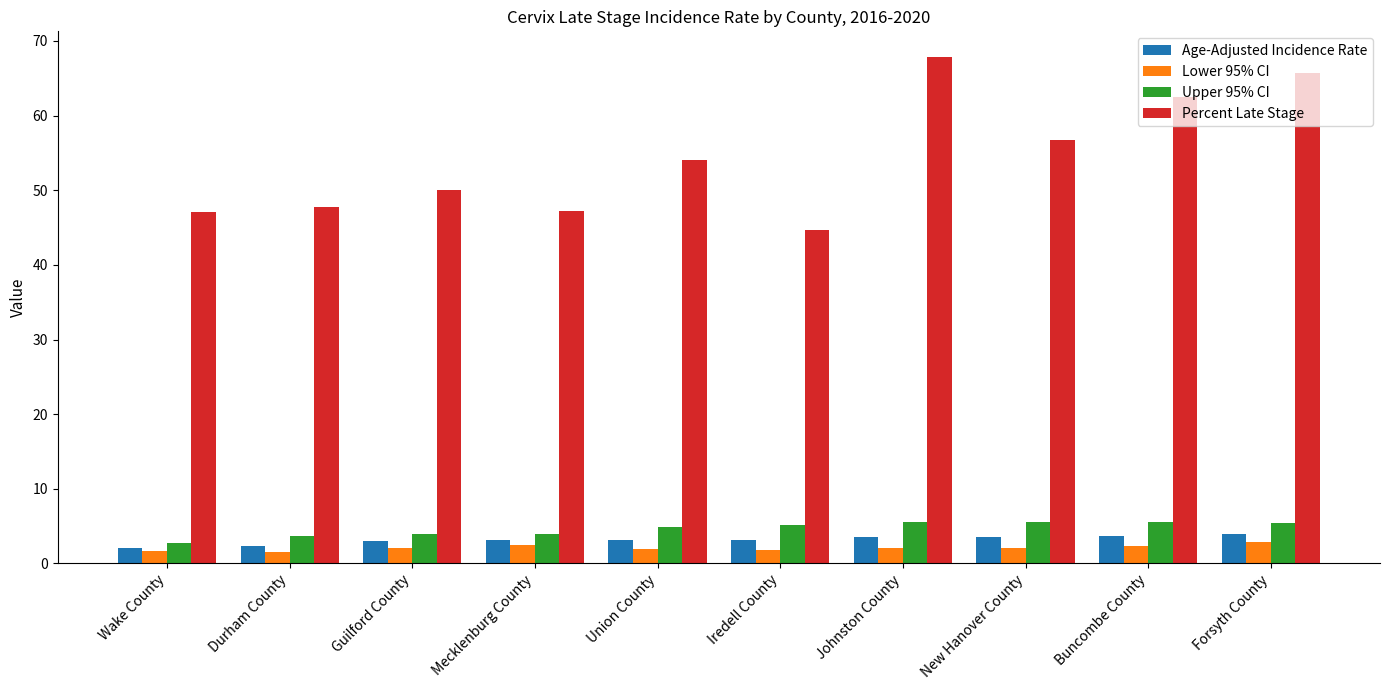

What is the value of the Age-Adjusted Incidence Rate bar at the 2nd from the left?

2.4